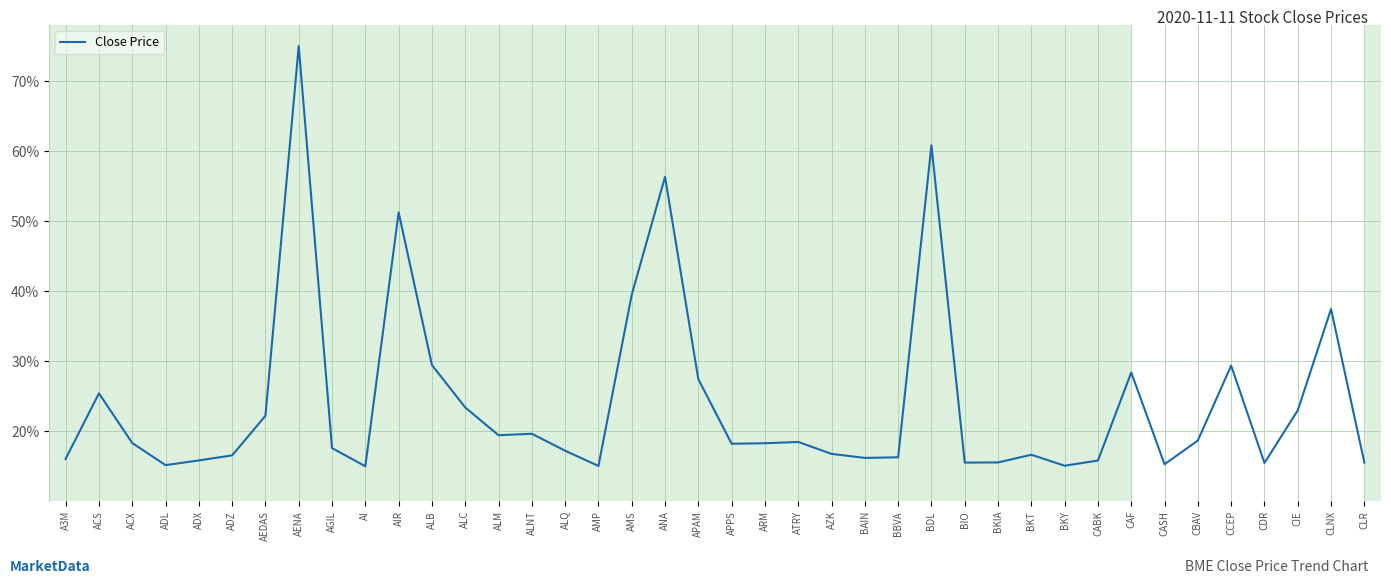

Does the chart have visible grid lines?

Yes